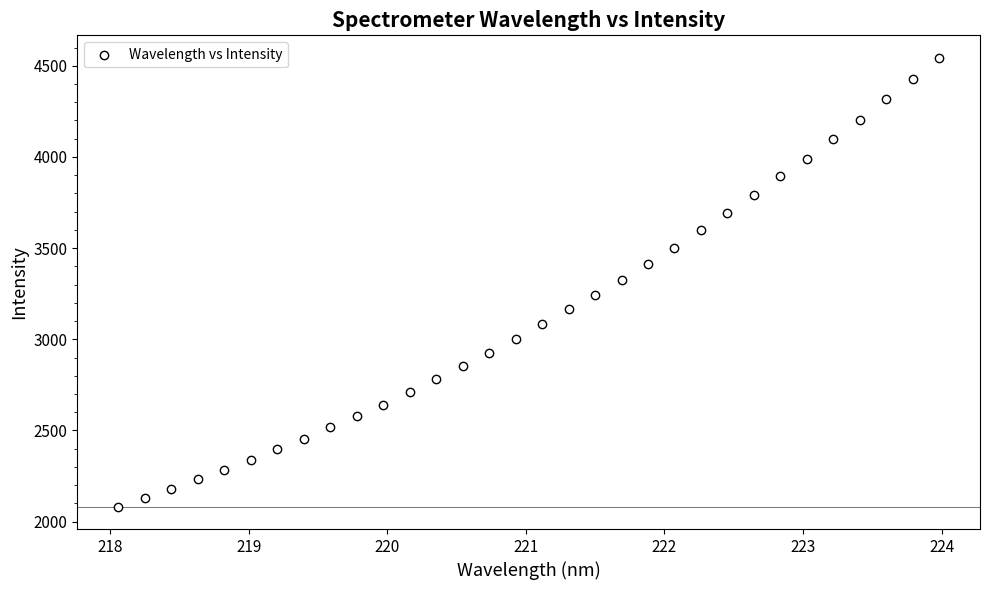

What is the range of Y values (max minus min)?

2461.5